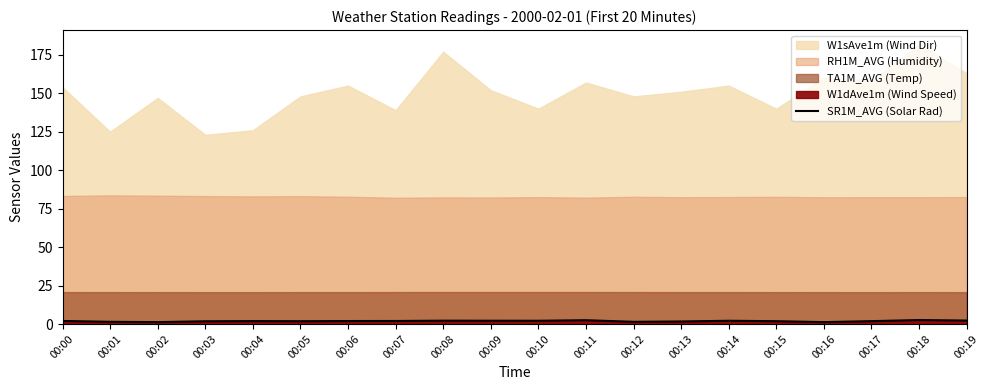

What is the smallest value displayed?

1.2